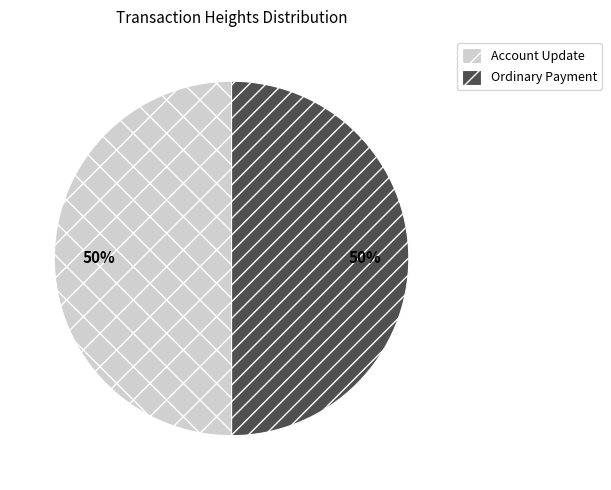

The Ordinary Payment slice represents 57% of the pie. True or false?

False